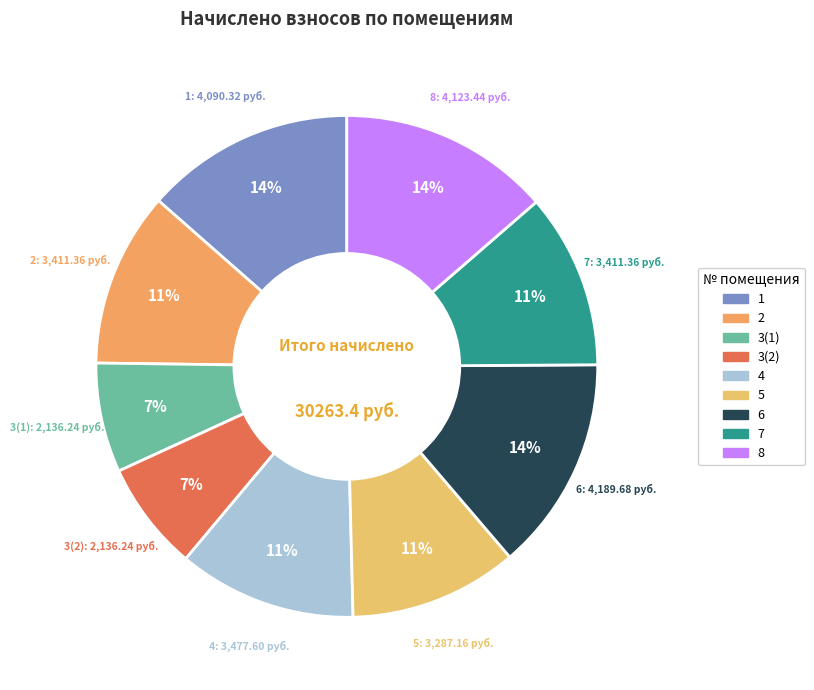

Does 1 account for over 50% of the chart?

No